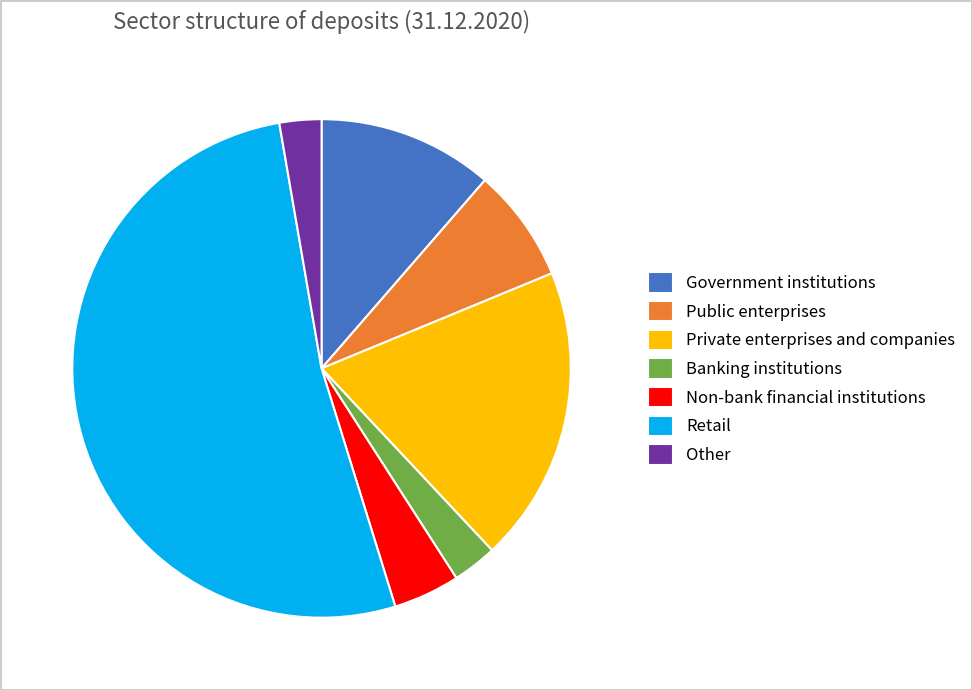

Is it true that Private enterprises and companies is 10% of the pie?

False